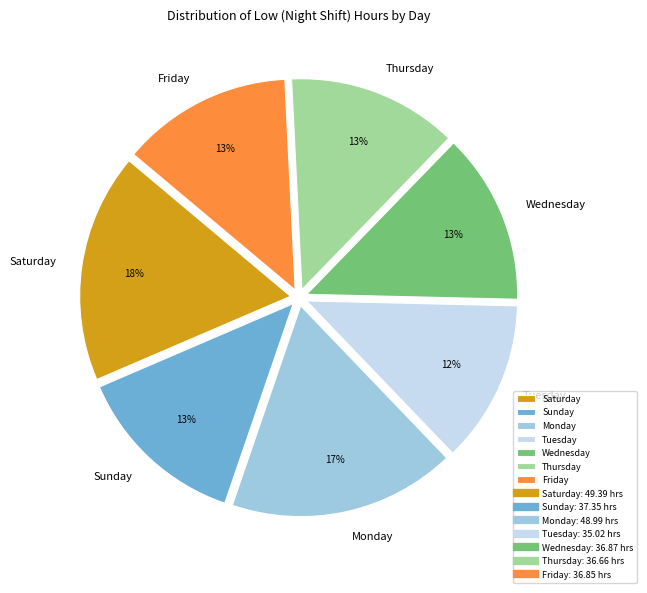

To the nearest percent, what is the average slice percentage?

14%